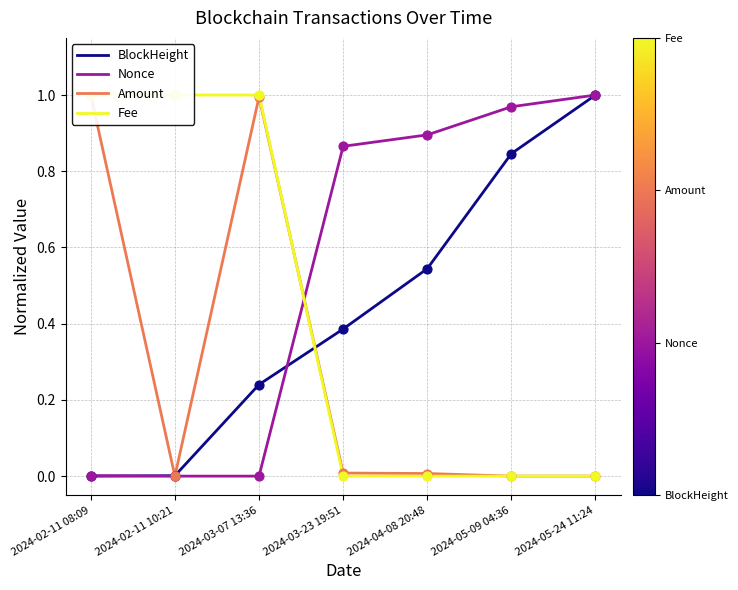

At which category is the sum across all series the highest?

2024-03-07 13:36